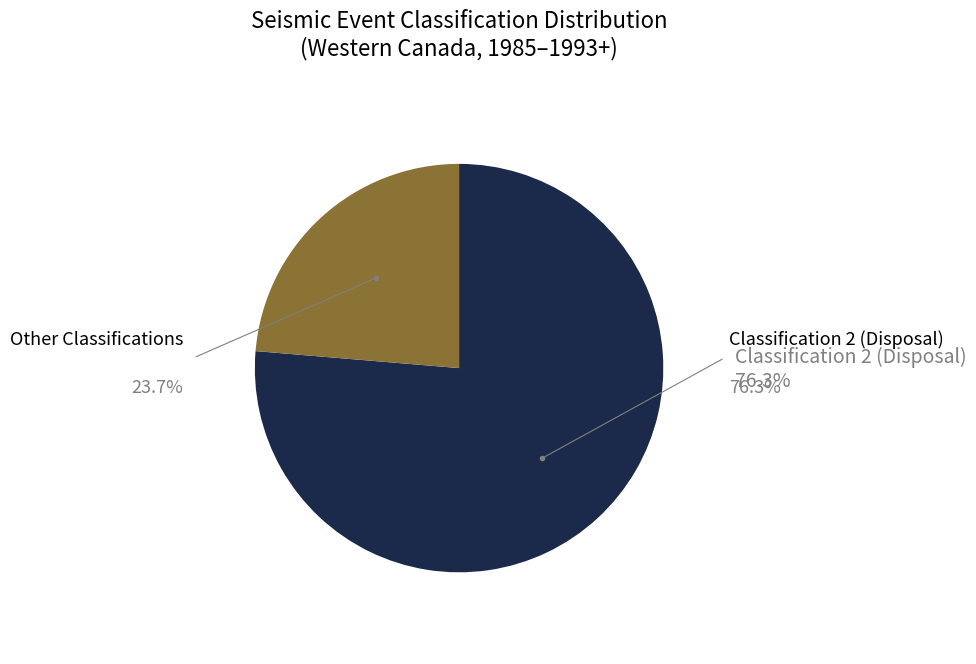

Does Classification 2 (Disposal) account for over 50% of the chart?

Yes